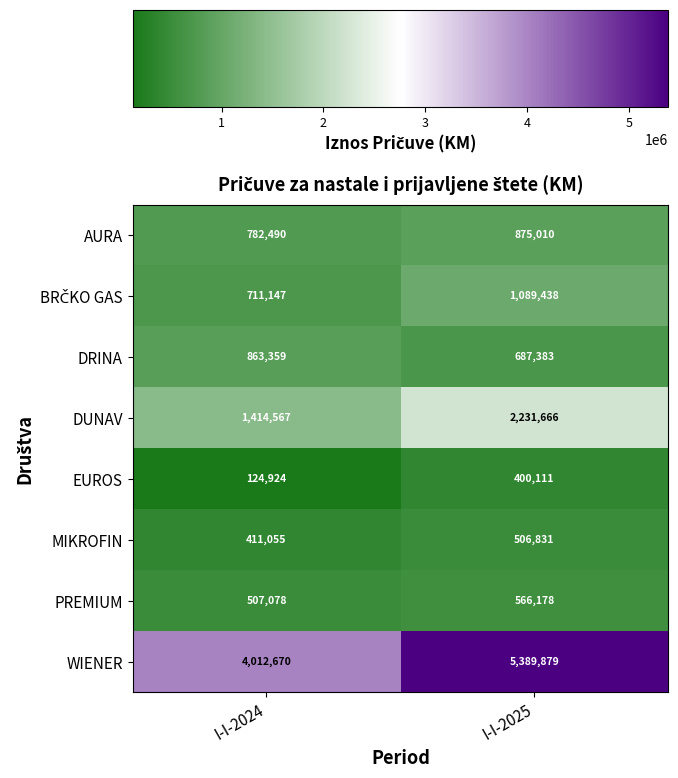

At which label is EUROS closest to 262517?

I-I-2024